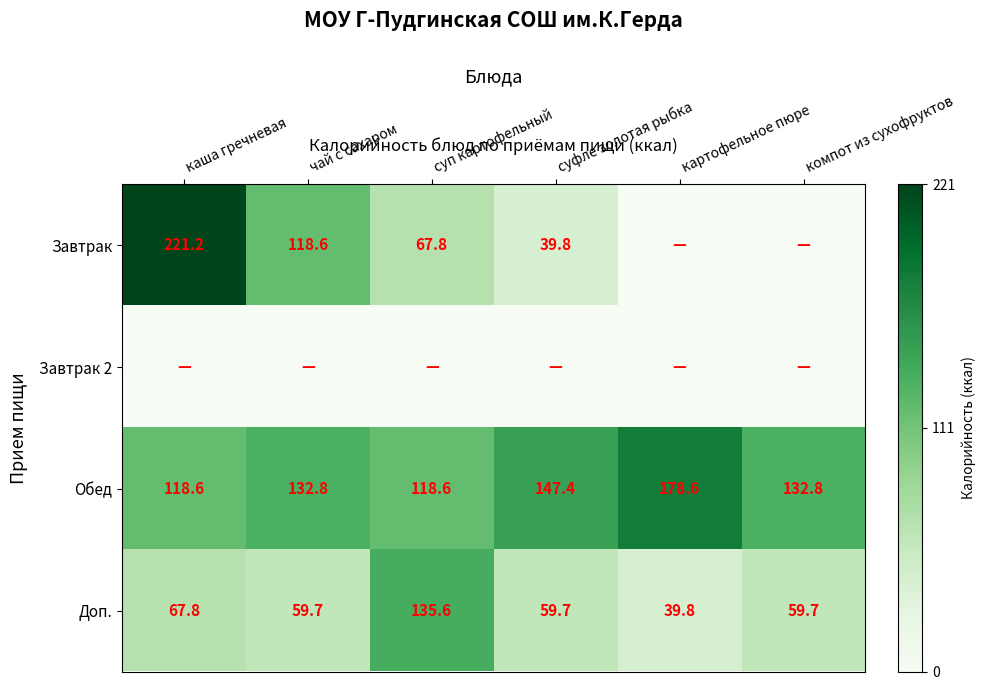

What is the greatest value displayed?

221.2